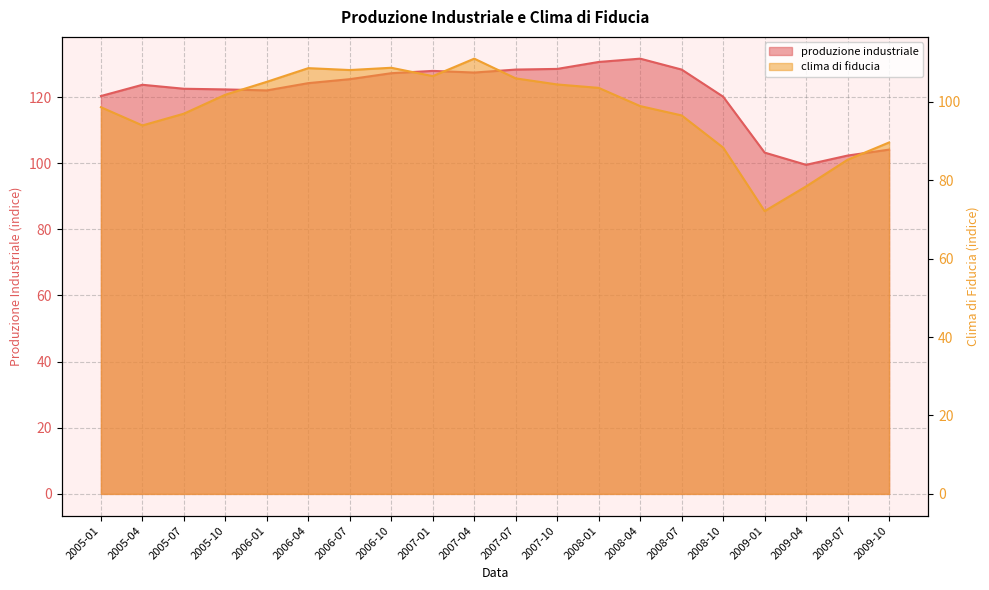

True or false: produzione industriale and clima di fiducia cross at least once.

False